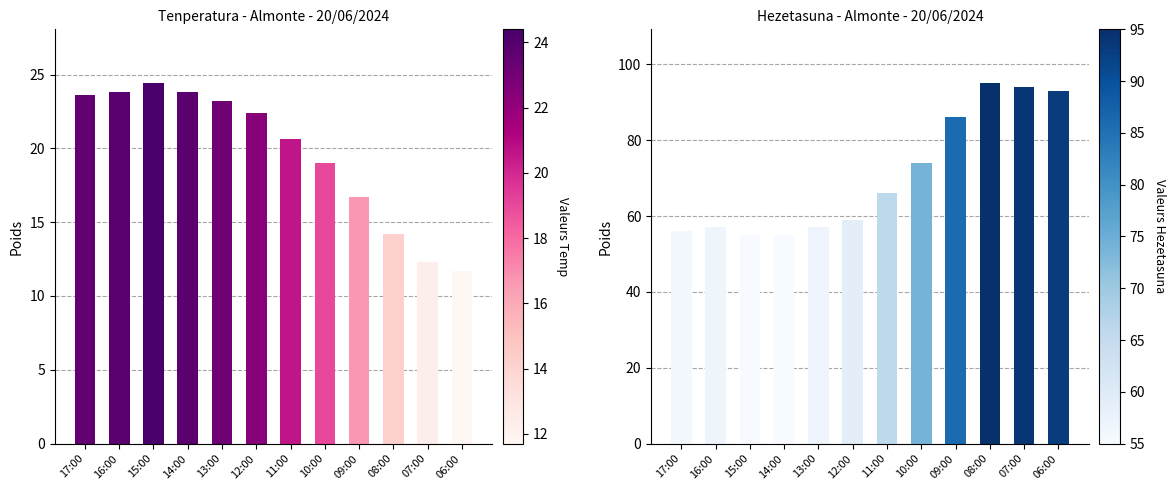

What is the label of the 8th bar from the left?

10:00